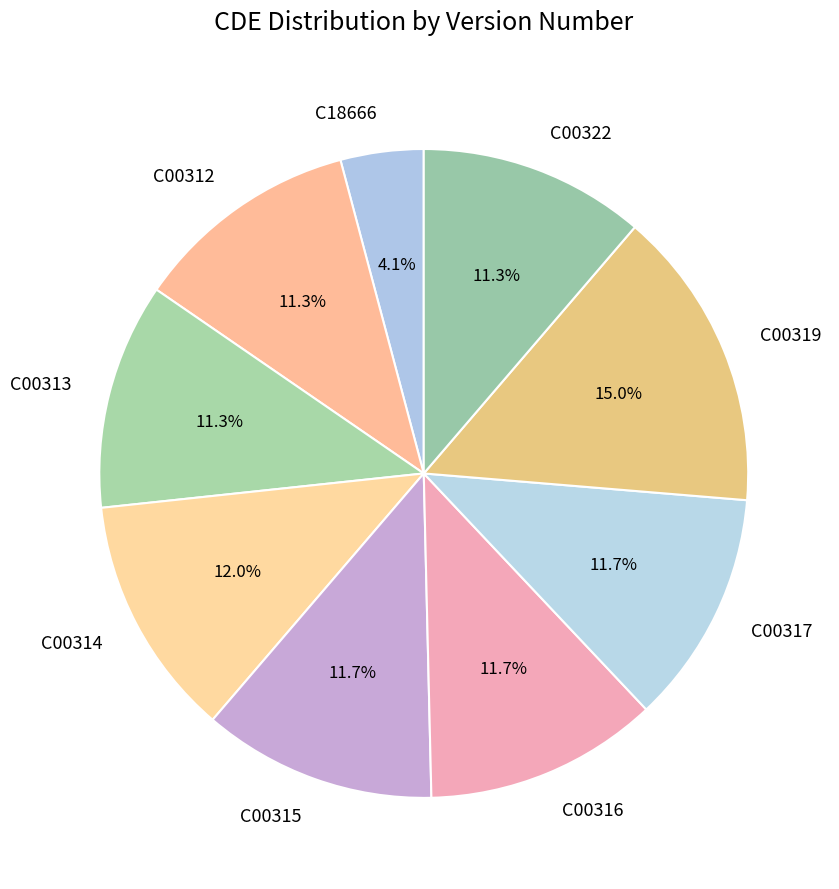

Does C00313 account for over 50% of the chart?

No